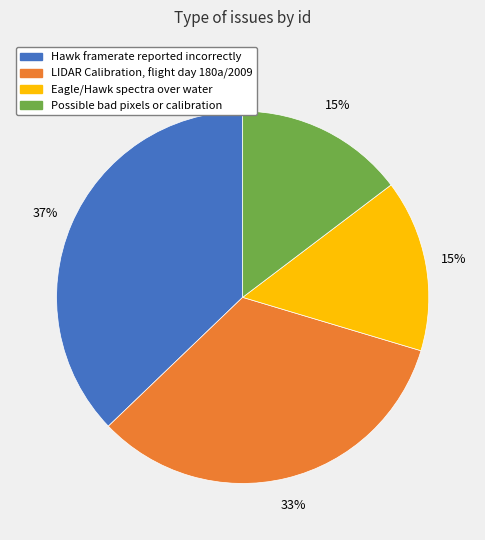

Which has a higher value, LIDAR Calibration, flight day 180a/2009 or Eagle/Hawk spectra over water?

LIDAR Calibration, flight day 180a/2009